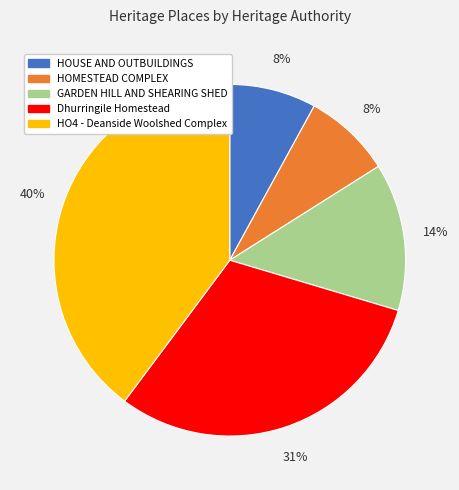

True or false: HOUSE AND OUTBUILDINGS accounts for 1% of the total.

False